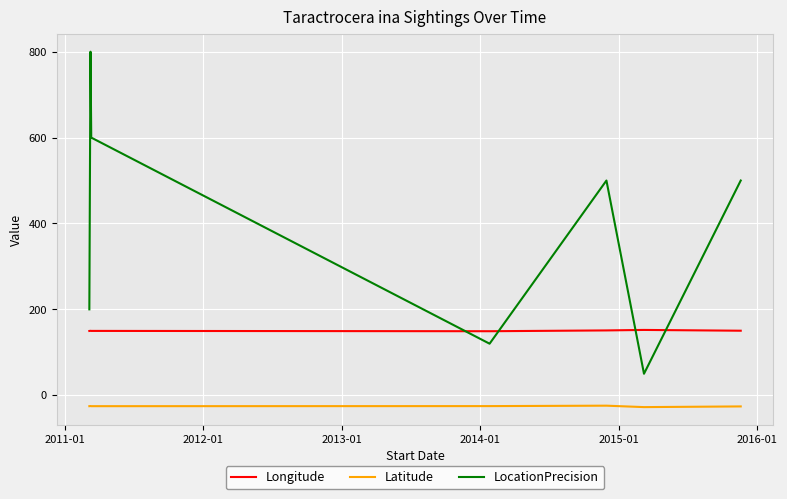

Rank the series by their average value, from lowest to highest.

Latitude, Longitude, LocationPrecision